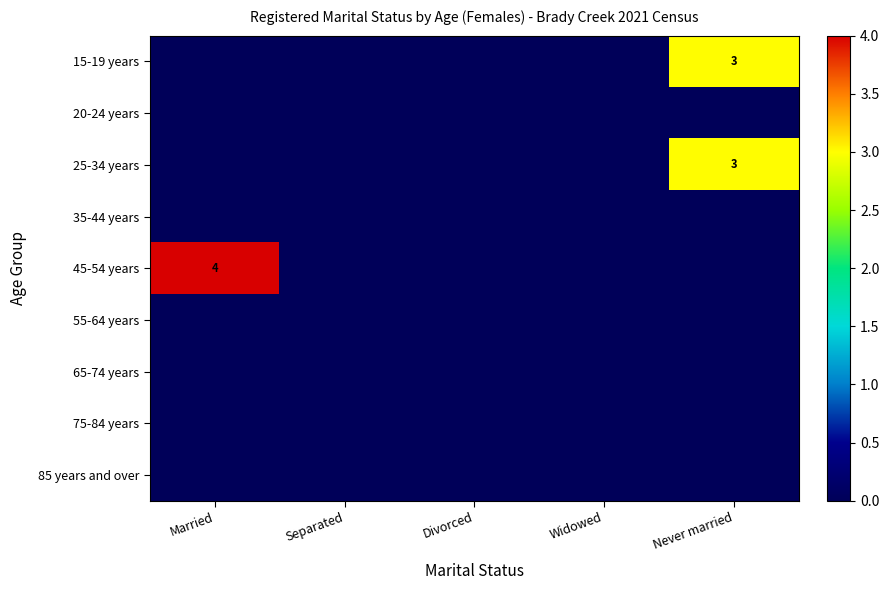

The 15-19 years series shows 3 at Never married. True or false?

True